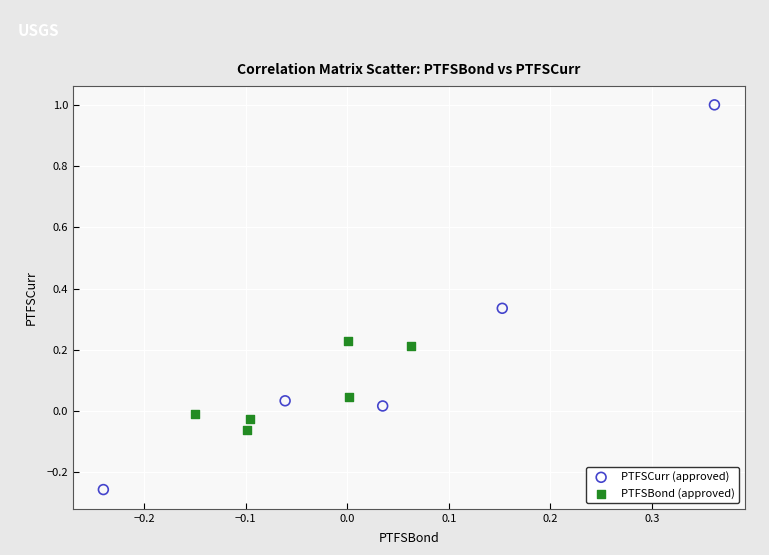

Which series contains the highest Y value?

PTFSCurr (approved)